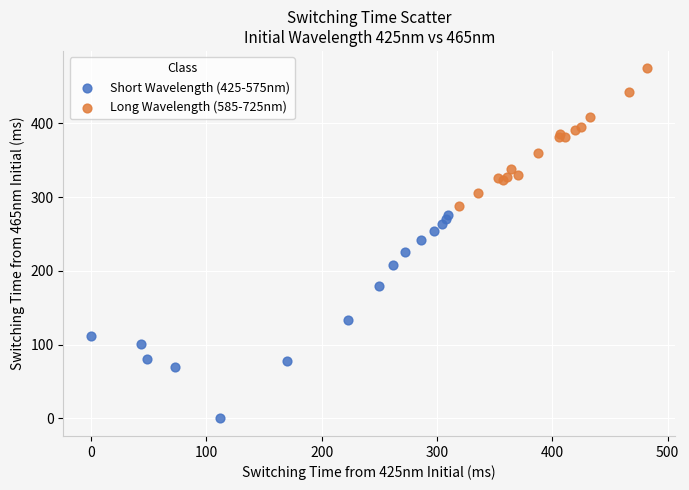

Which series contains the highest Y value?

Long Wavelength (585-725nm)